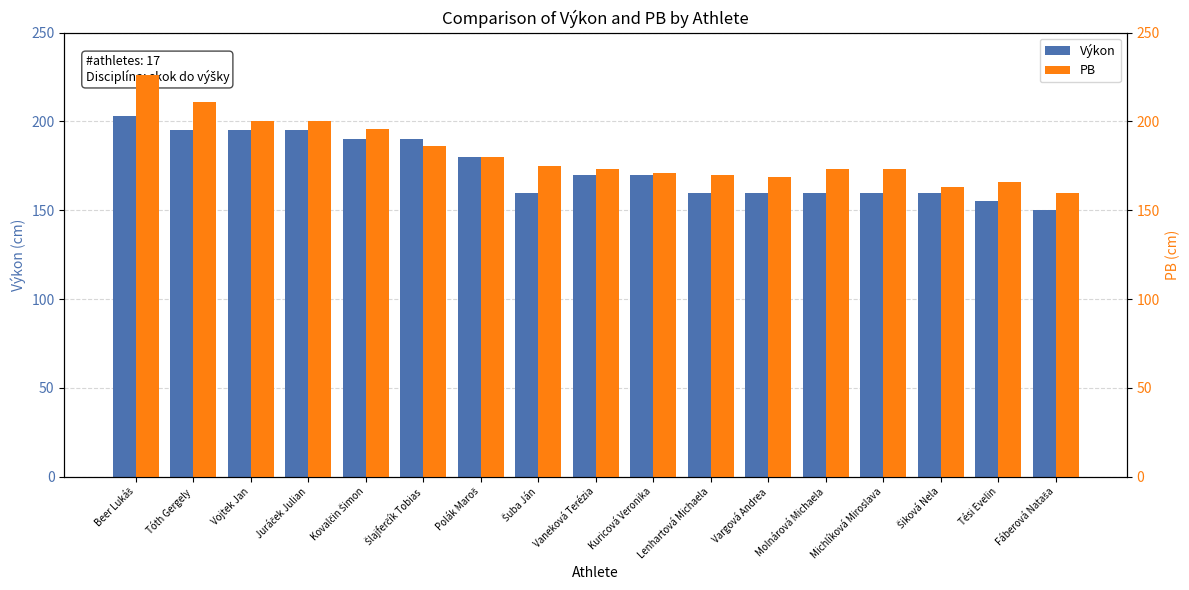

How many distinct data groups are displayed?

2